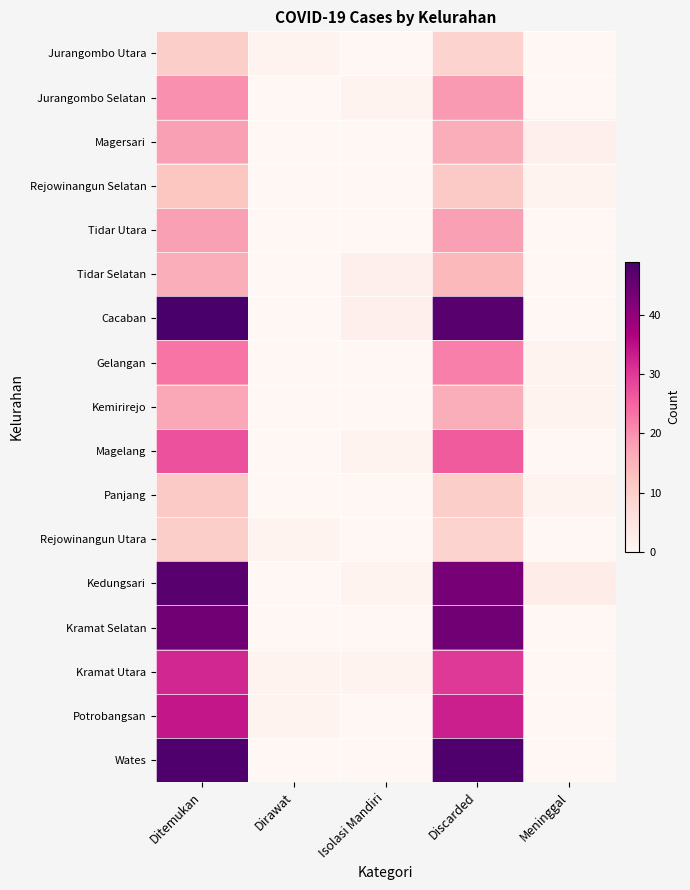

Reading right to left, what are all the values shown in this chart?

Jurangombo Utara: Meninggal=0	Discarded=9	Isolasi Mandiri=0	Dirawat=1	Ditemukan=10
Jurangombo Selatan: Meninggal=0	Discarded=19	Isolasi Mandiri=1	Dirawat=0	Ditemukan=20
Magersari: Meninggal=2	Discarded=16	Isolasi Mandiri=0	Dirawat=0	Ditemukan=18
Rejowinangun Selatan: Meninggal=1	Discarded=11	Isolasi Mandiri=0	Dirawat=0	Ditemukan=12
Tidar Utara: Meninggal=0	Discarded=18	Isolasi Mandiri=0	Dirawat=0	Ditemukan=18
Tidar Selatan: Meninggal=0	Discarded=14	Isolasi Mandiri=2	Dirawat=0	Ditemukan=16
Cacaban: Meninggal=0	Discarded=47	Isolasi Mandiri=2	Dirawat=0	Ditemukan=49
Gelangan: Meninggal=1	Discarded=22	Isolasi Mandiri=0	Dirawat=0	Ditemukan=23
Kemirirejo: Meninggal=1	Discarded=16	Isolasi Mandiri=0	Dirawat=0	Ditemukan=17
Magelang: Meninggal=0	Discarded=26	Isolasi Mandiri=1	Dirawat=0	Ditemukan=27
Panjang: Meninggal=1	Discarded=10	Isolasi Mandiri=0	Dirawat=0	Ditemukan=11
Rejowinangun Utara: Meninggal=0	Discarded=9	Isolasi Mandiri=0	Dirawat=1	Ditemukan=10
Kedungsari: Meninggal=3	Discarded=43	Isolasi Mandiri=1	Dirawat=0	Ditemukan=47
Kramat Selatan: Meninggal=0	Discarded=44	Isolasi Mandiri=0	Dirawat=0	Ditemukan=44
Kramat Utara: Meninggal=0	Discarded=30	Isolasi Mandiri=1	Dirawat=1	Ditemukan=32
Potrobangsan: Meninggal=0	Discarded=33	Isolasi Mandiri=0	Dirawat=1	Ditemukan=34
Wates: Meninggal=0	Discarded=48	Isolasi Mandiri=0	Dirawat=0	Ditemukan=48